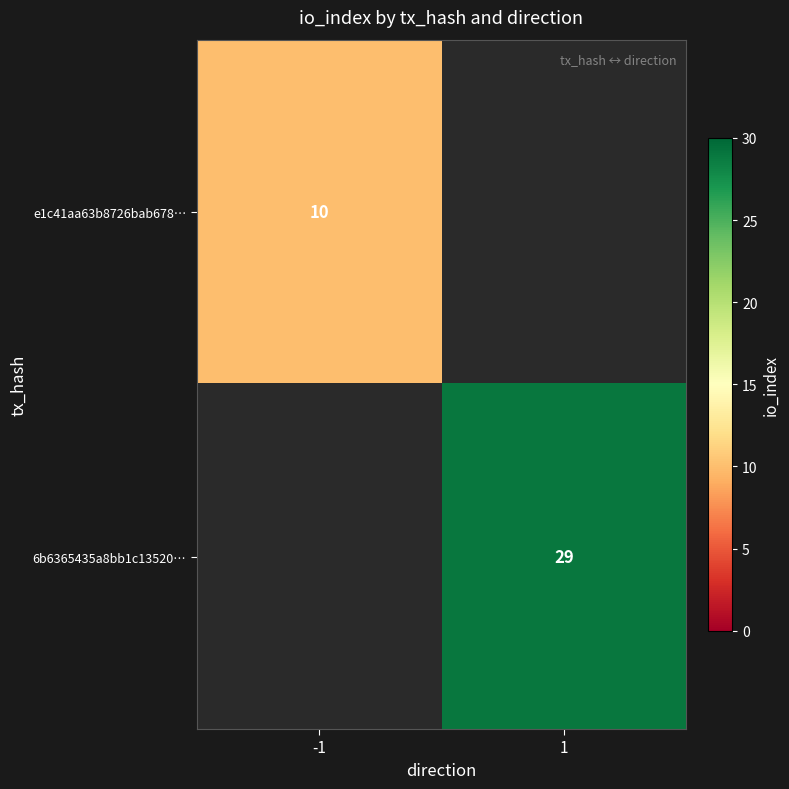

True or false: 6b6365435a8bb1c13520… has a value of 11 at 1.

False